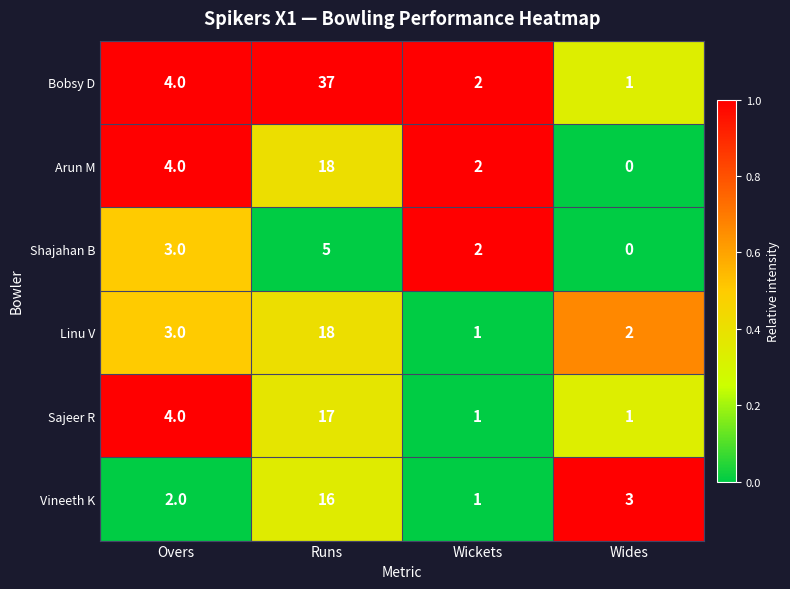

At how many categories does at least one series exceed 0?

4